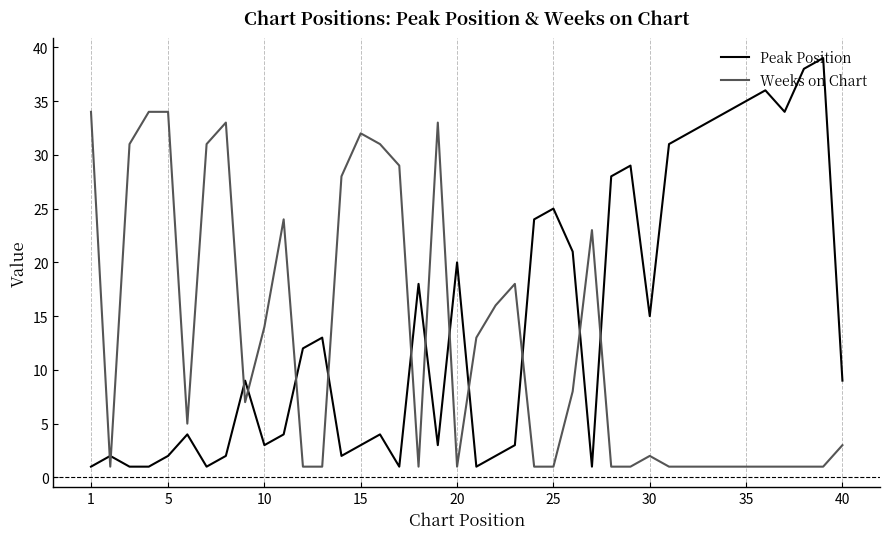

Rank the series by their maximum value, from highest to lowest.

Peak Position, Weeks on Chart